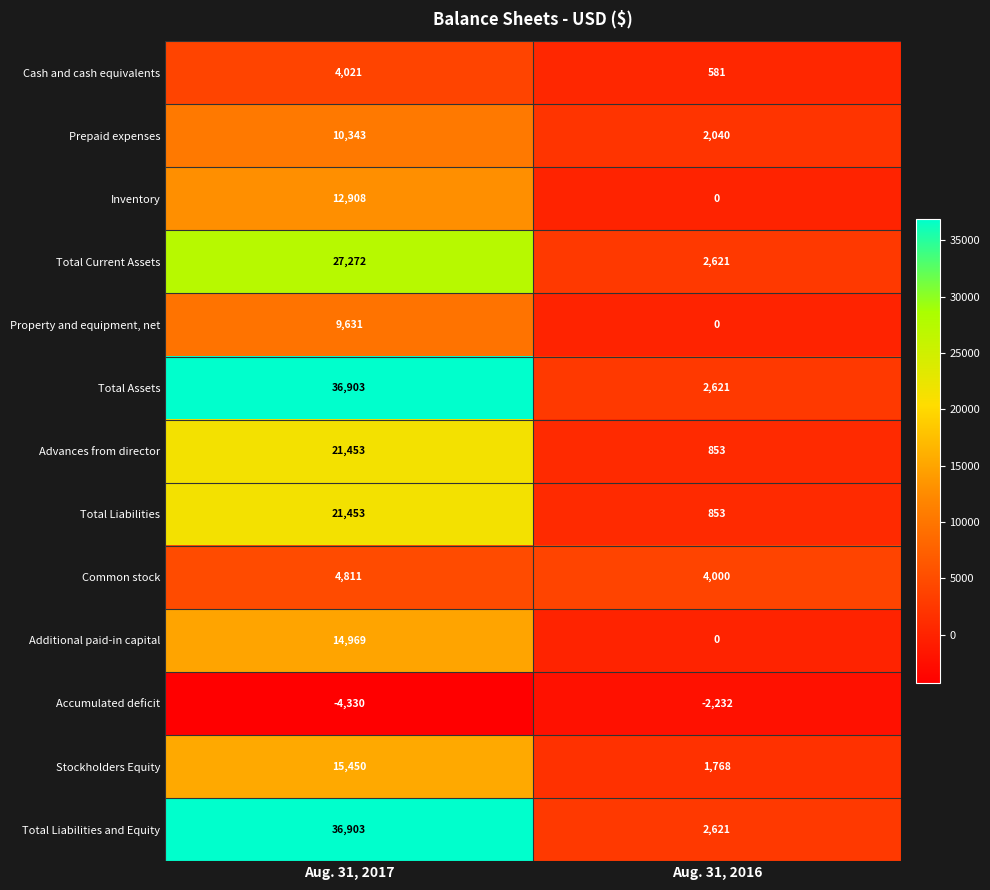

Is the value of Additional paid-in capital at Aug. 31, 2017 greater than the value of Cash and cash equivalents at Aug. 31, 2017?

Yes